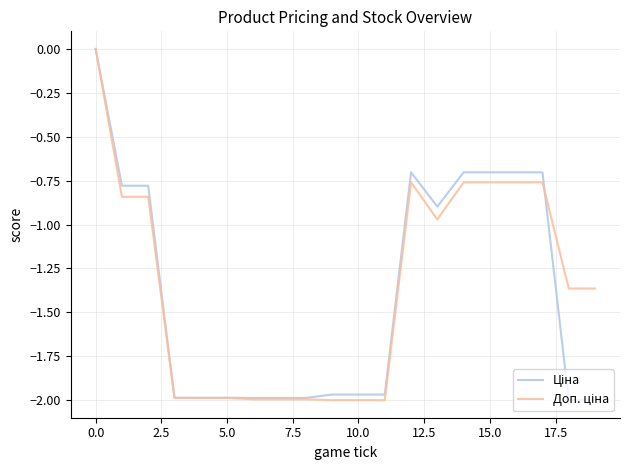

True or false: Доп. ціна has more than 1 interior local peaks.

False